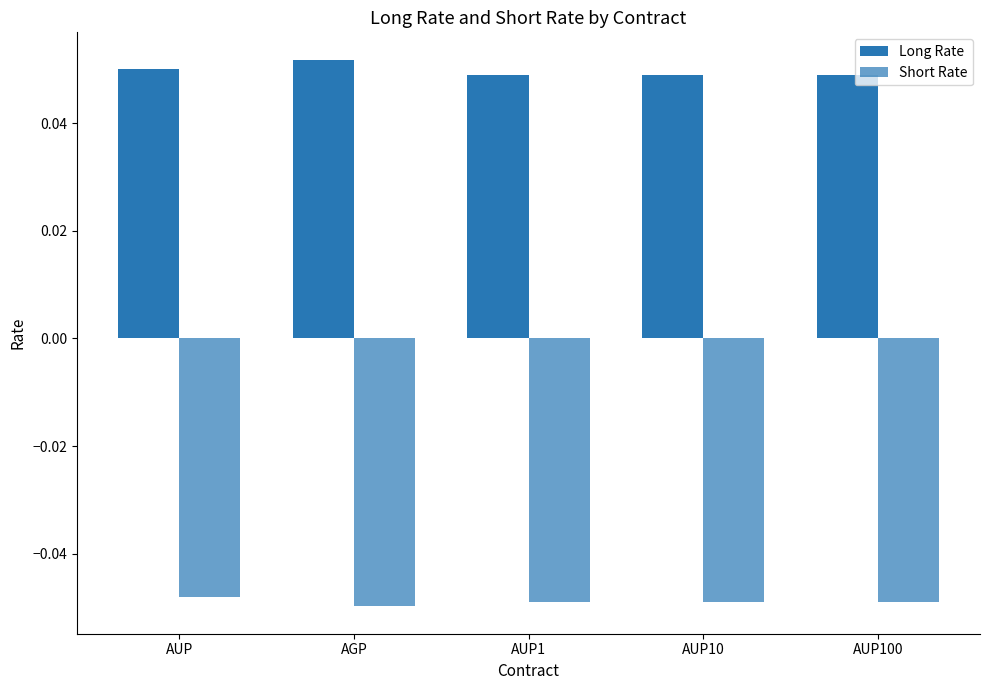

What is the sum of the Long Rate values at AGP and AUP10?

0.1